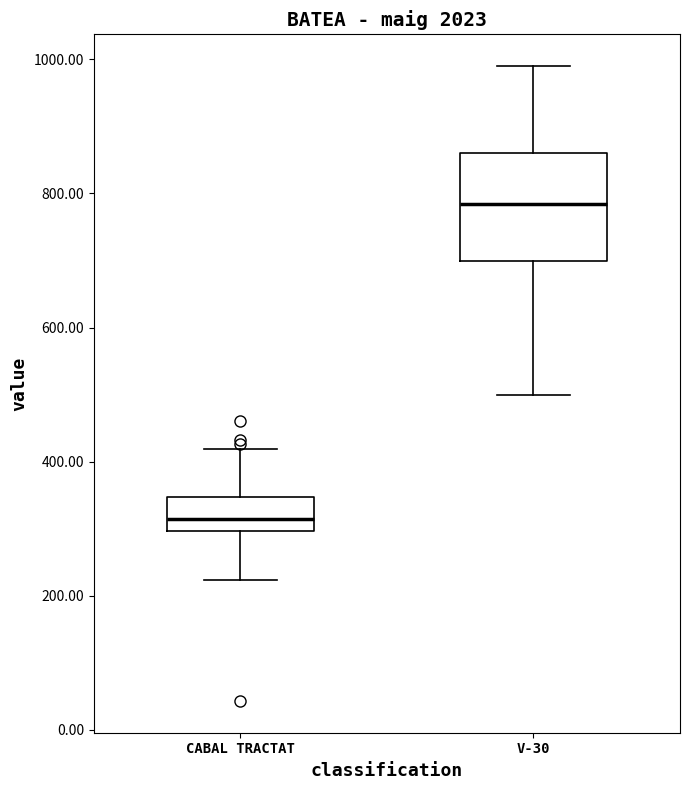

Comparing the boxes themselves (not the whiskers), which one is the tallest?

V-30